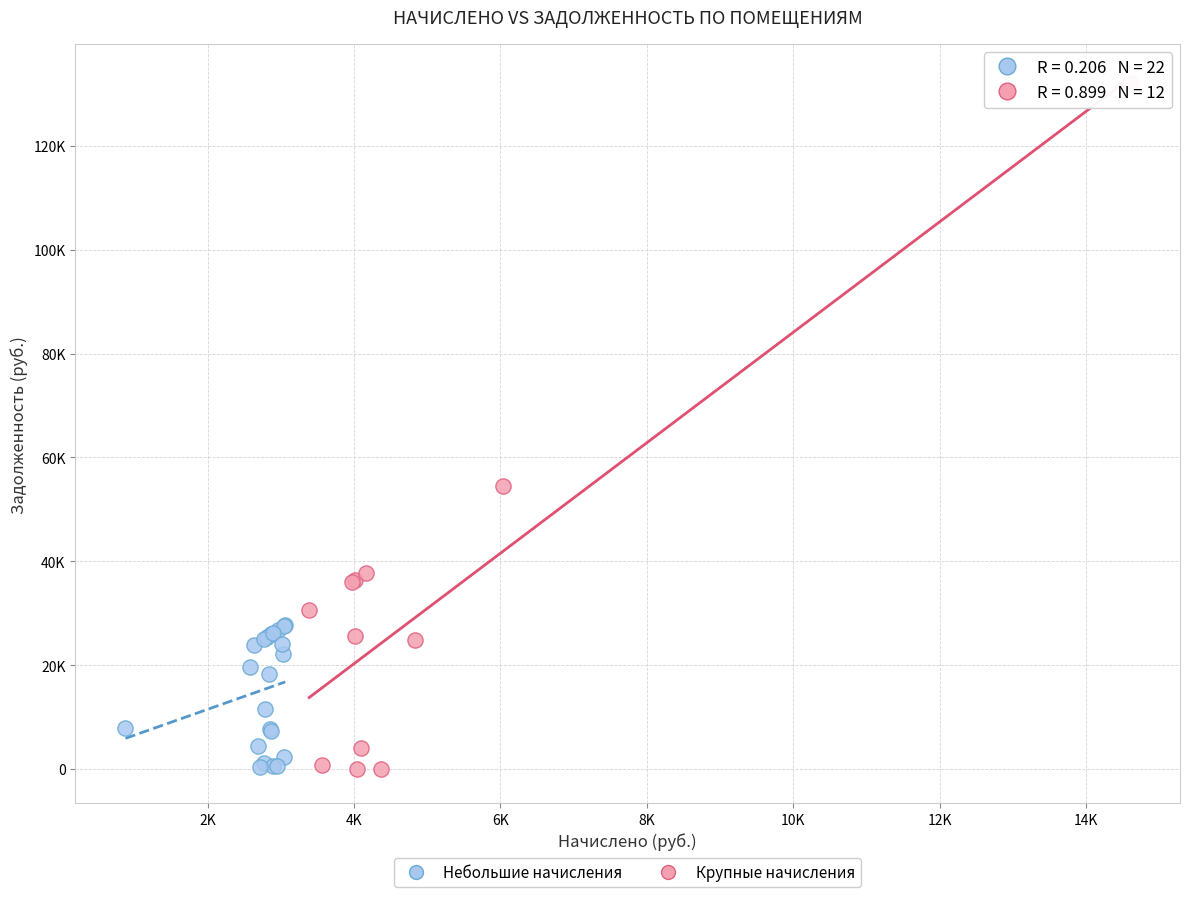

What are all the series names shown in the legend?

Небольшие начисления, Крупные начисления